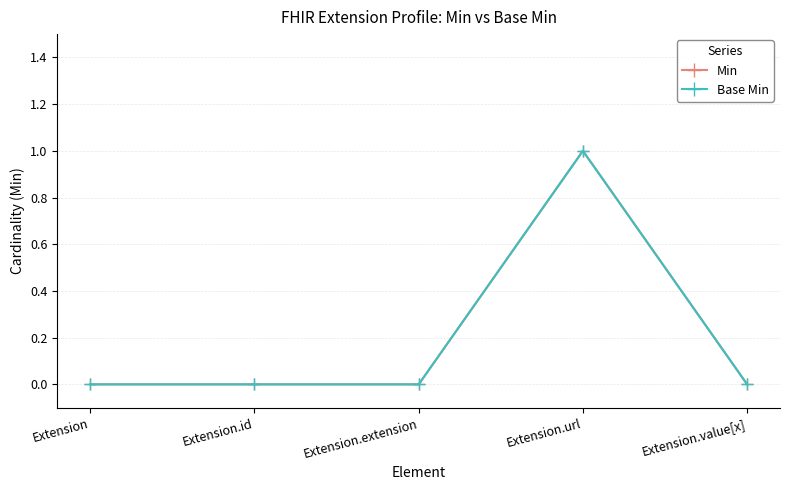

At which category is the sum across all series the highest?

Extension.url